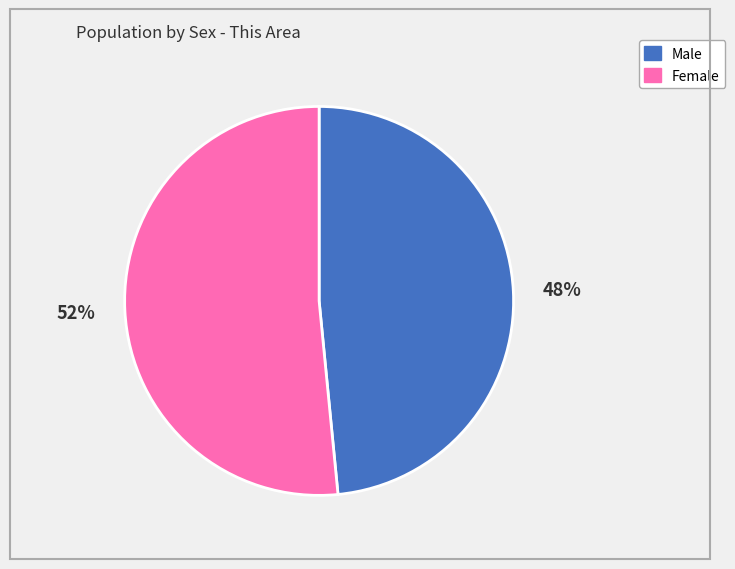

Which category has the biggest portion of the pie?

Female